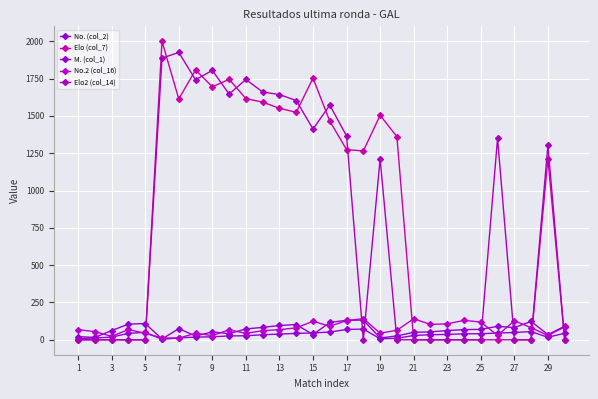

How many categories are shown in the chart?

30